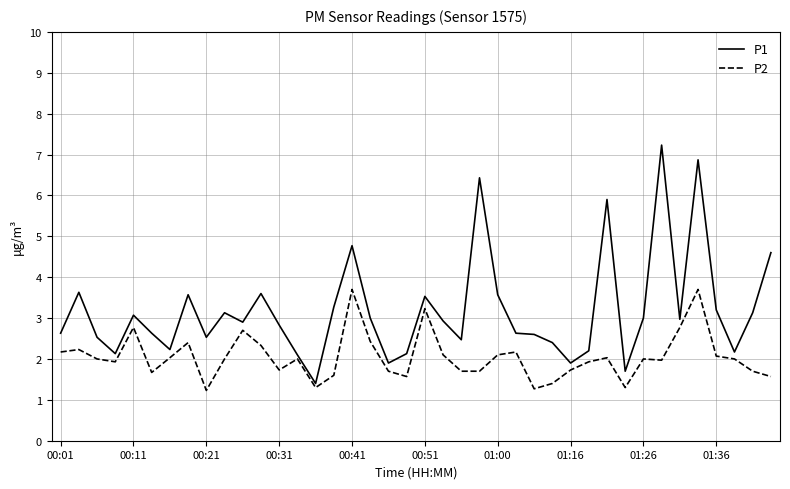

Which series has the largest total across all categories?

P1